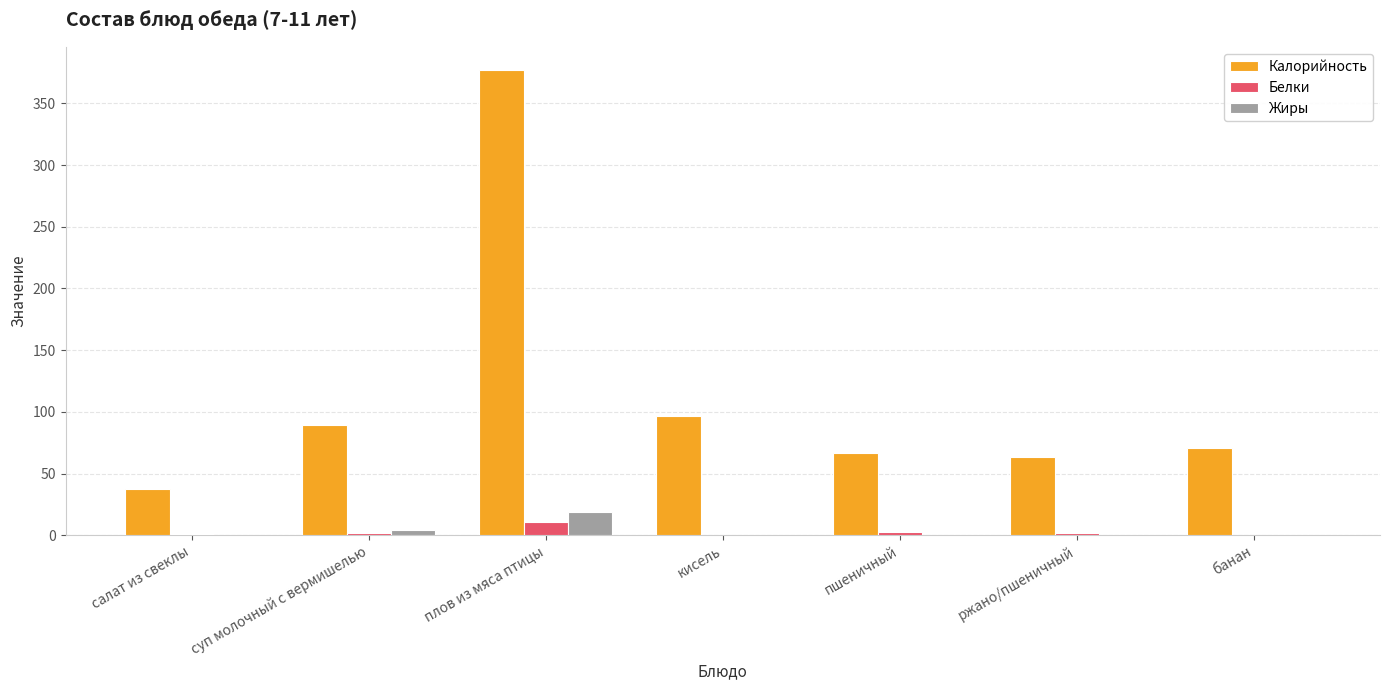

What is the average value of the Калорийность series?

114.3